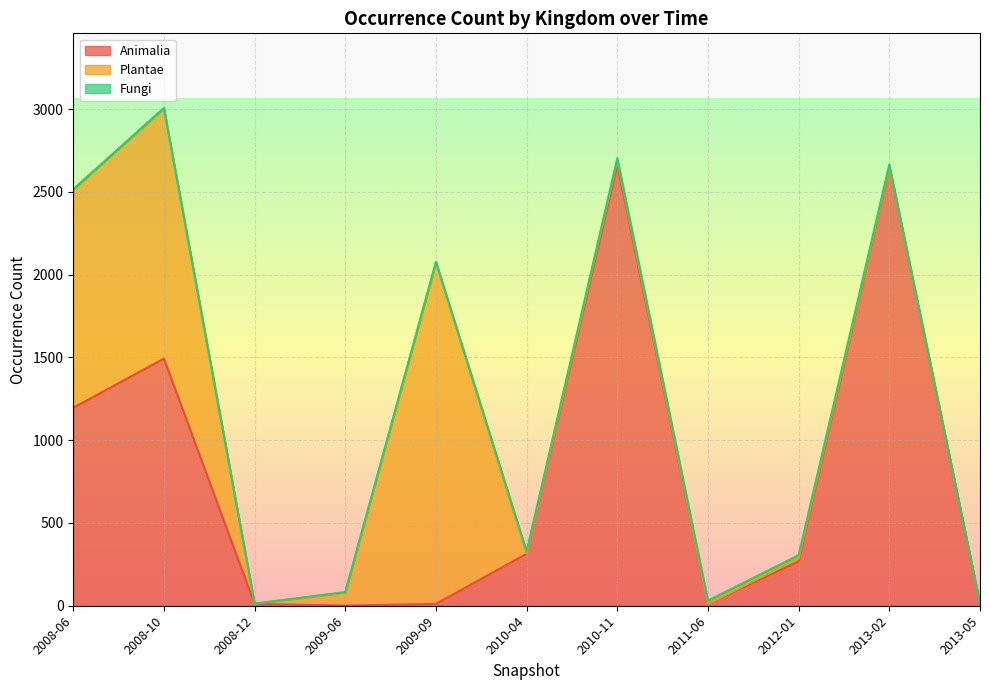

List the series in order of their peak value, lowest first.

Fungi, Plantae, Animalia